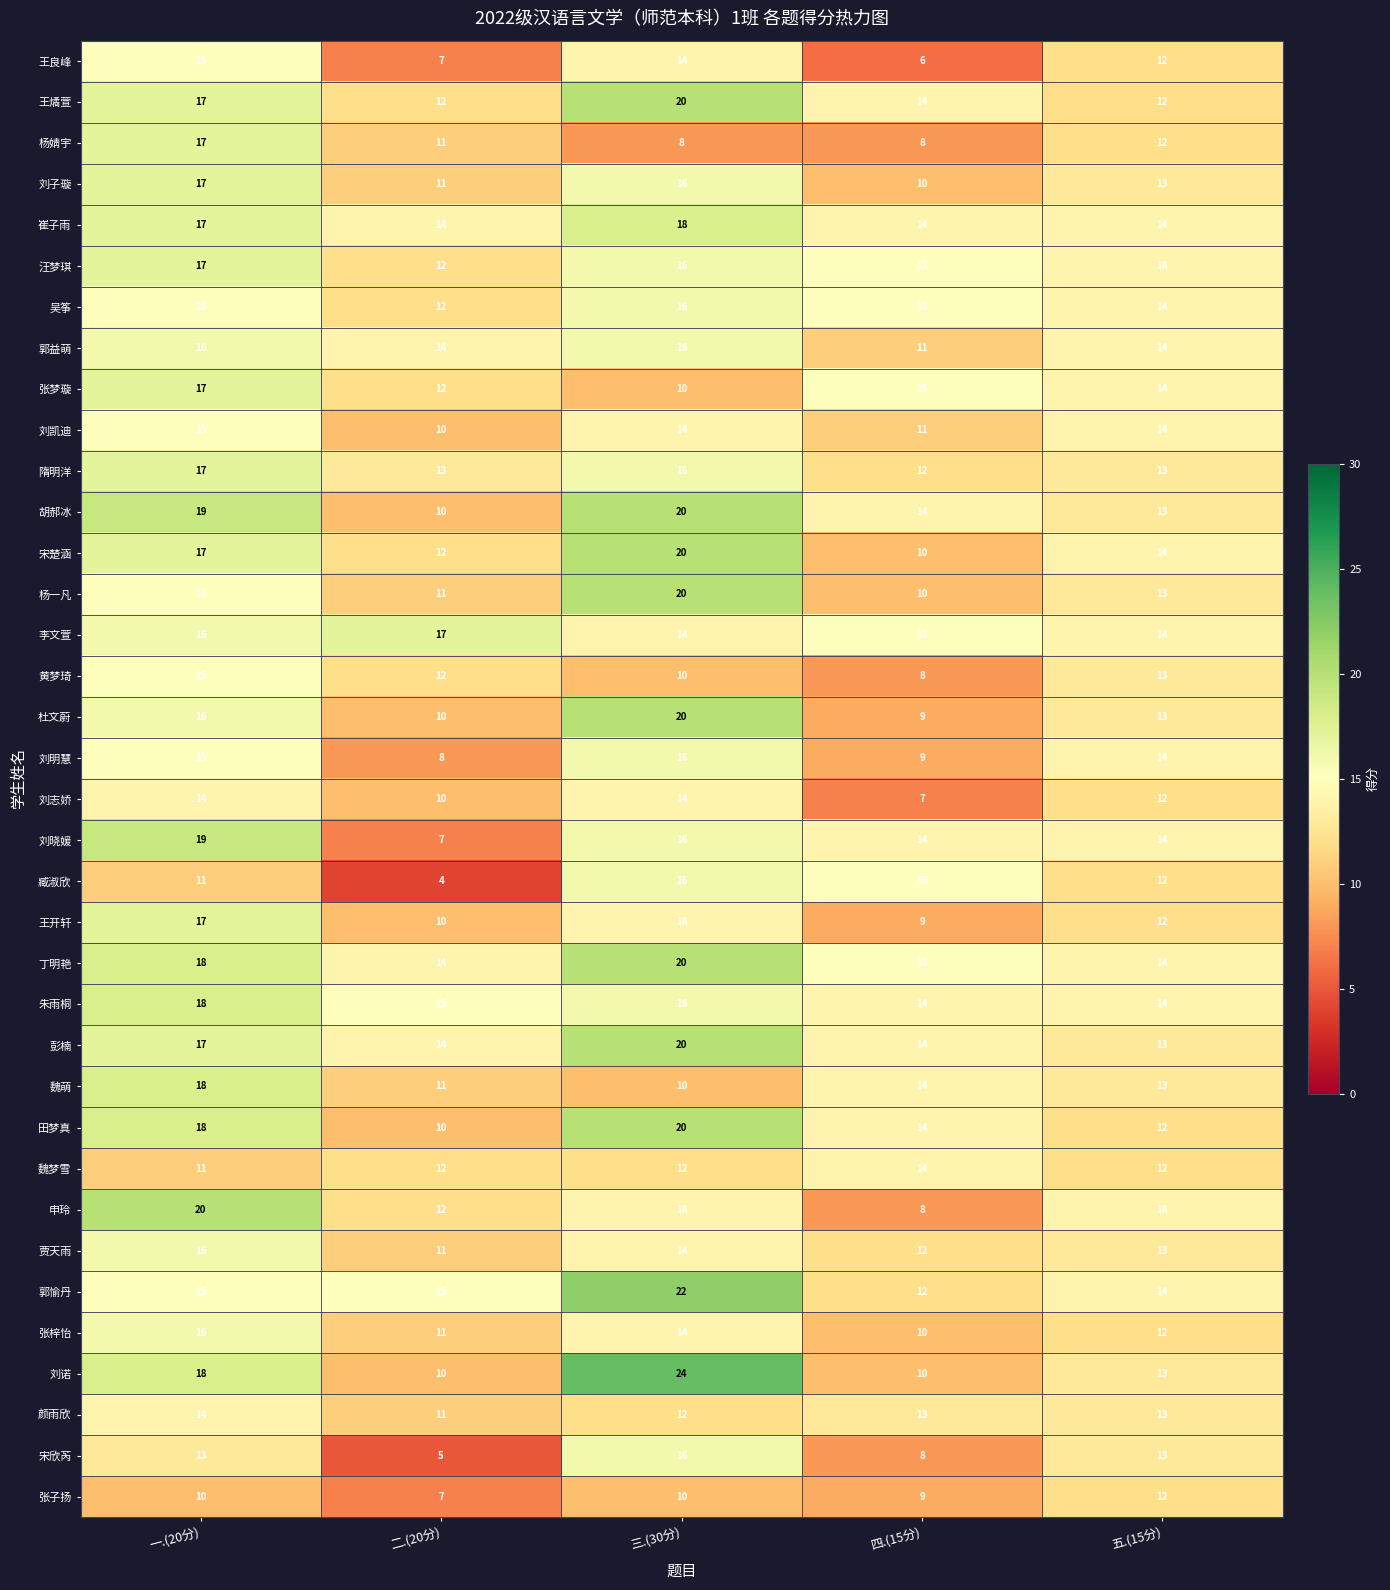

Is it true that 张子扬 equals 10 at 三.(30分)?

True